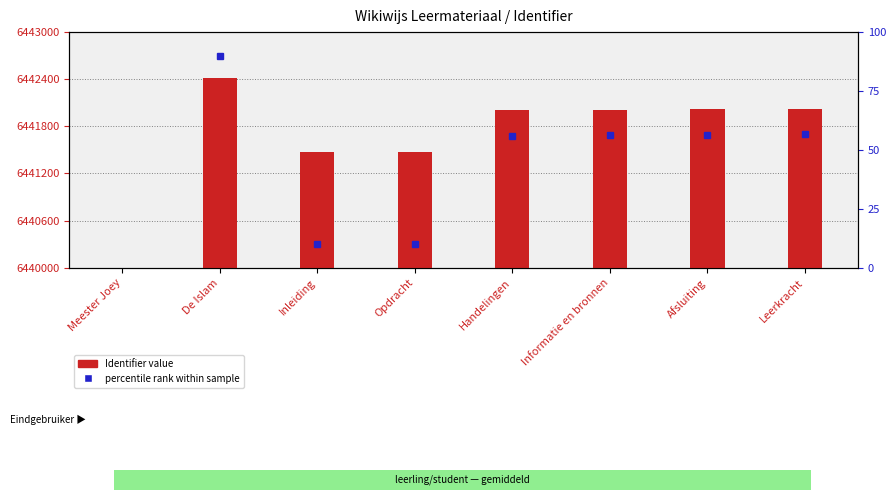

What is the sum of all values?

13423